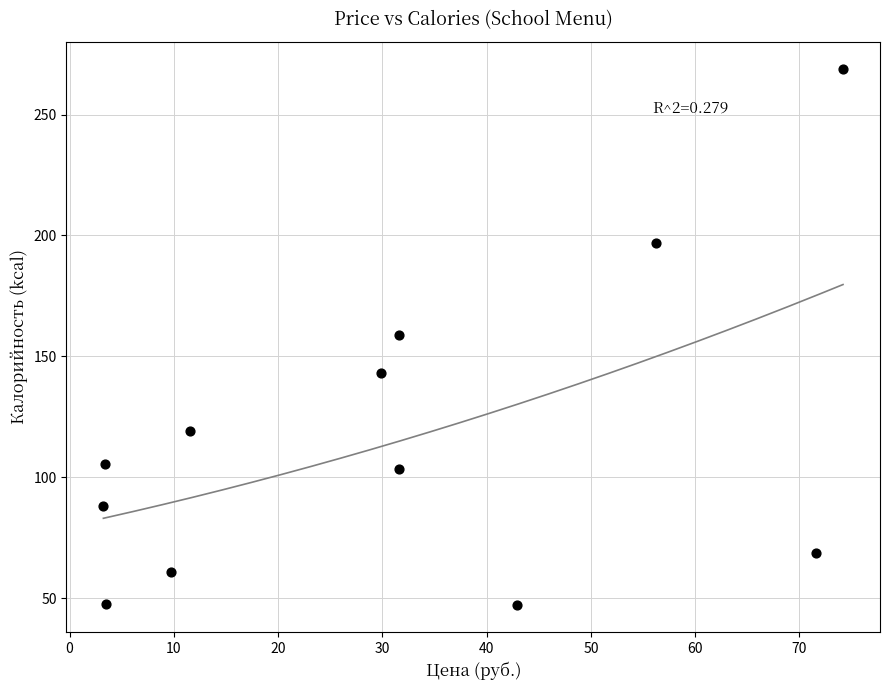

What is the average Y value?

117.4